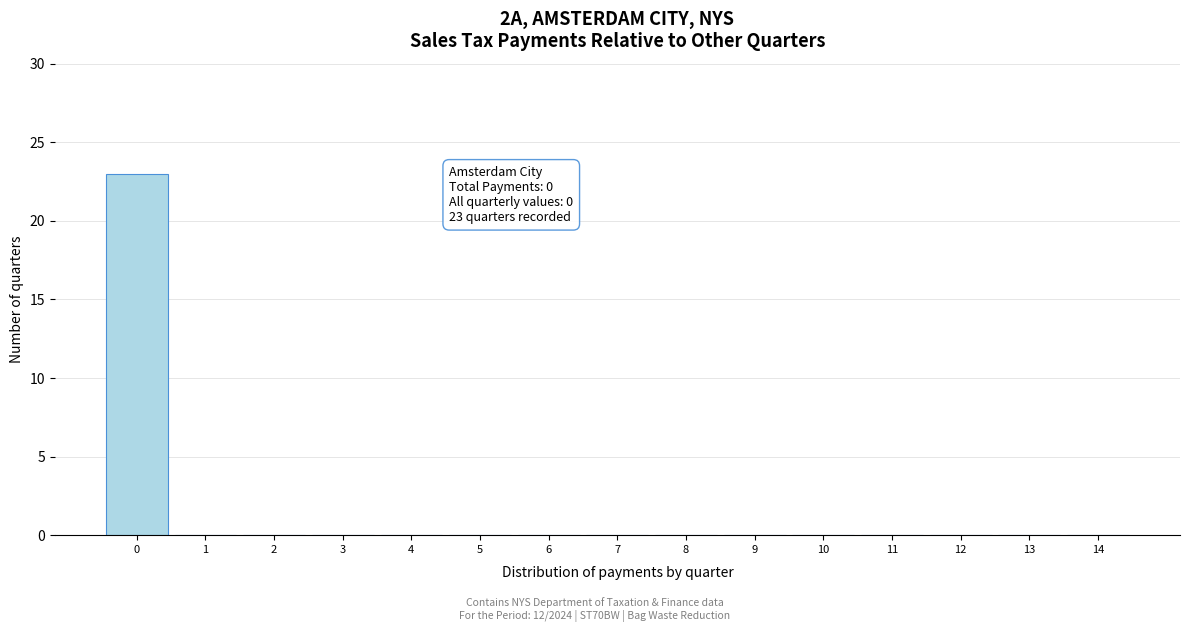

Reading left to right, extract all data points from this chart.

0=23	1=0	2=0	3=0	4=0	5=0	6=0	7=0	8=0	9=0	10=0	11=0	12=0	13=0	14=0